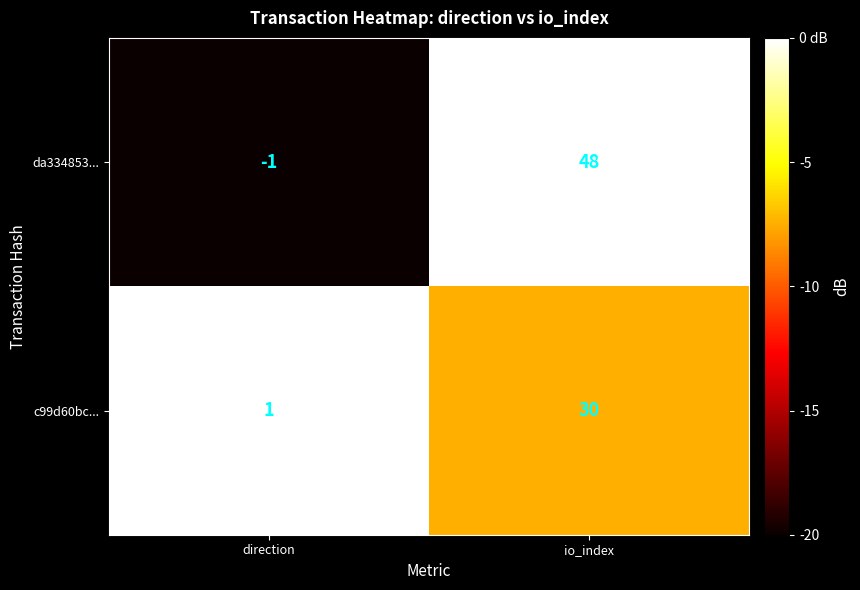

List the series in order of their peak value, highest first.

da334853..., c99d60bc...